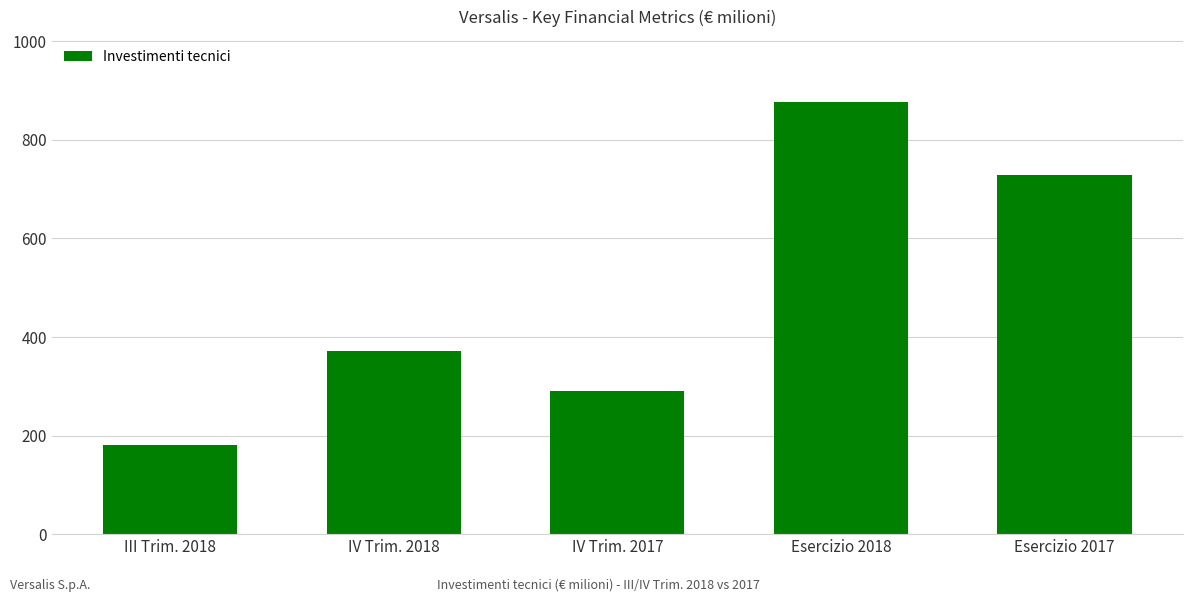

What is the approximate value at Esercizio 2017, to the nearest 100?

700